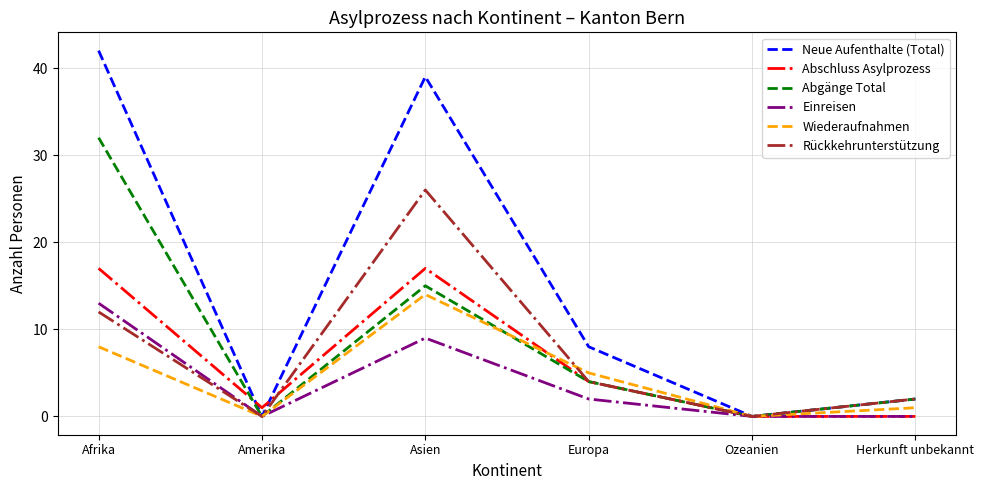

What are all the series names shown in the legend?

Neue Aufenthalte (Total), Abschluss Asylprozess, Abgänge Total, Einreisen, Wiederaufnahmen, Rückkehrunterstützung